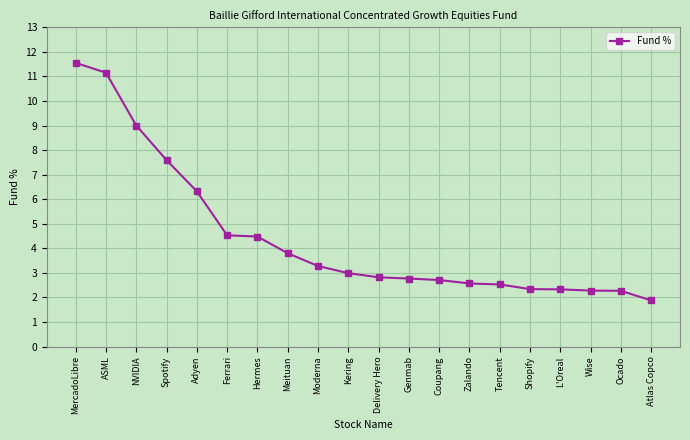

What is the label of the 13th point from the right?

Meituan